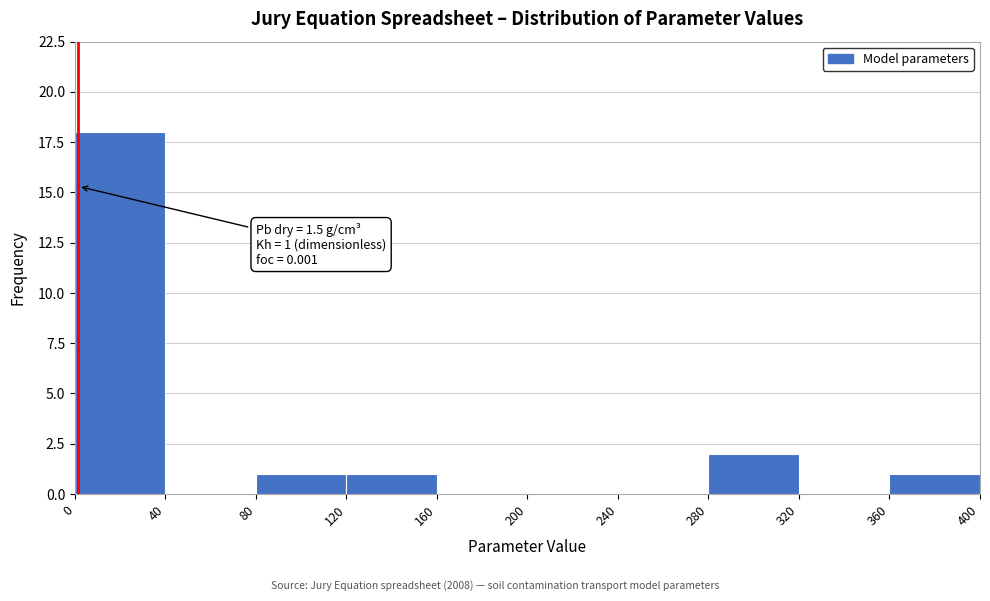

Over which range of the x-axis is the bar tallest?

0 to 40